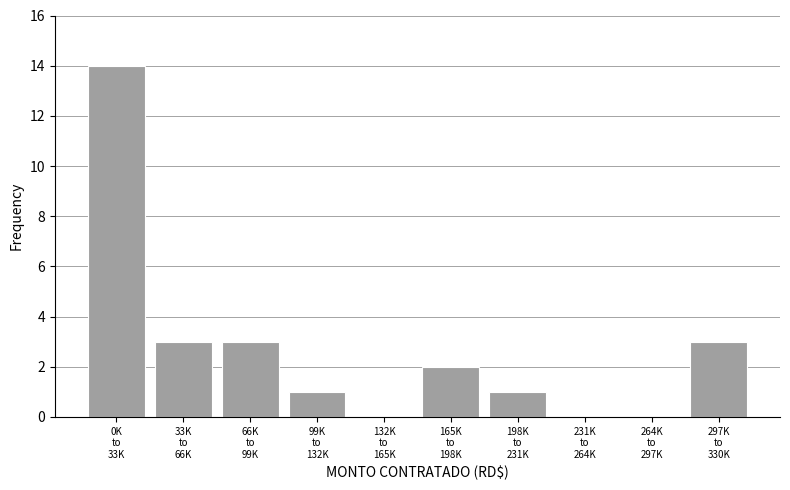

What is the greatest value displayed?

14